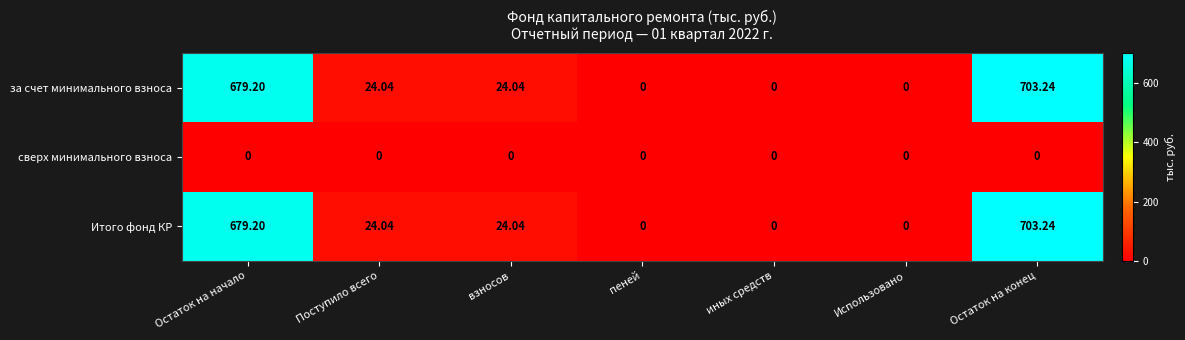

What is the difference between the highest and lowest values at Остаток на начало?

679.2